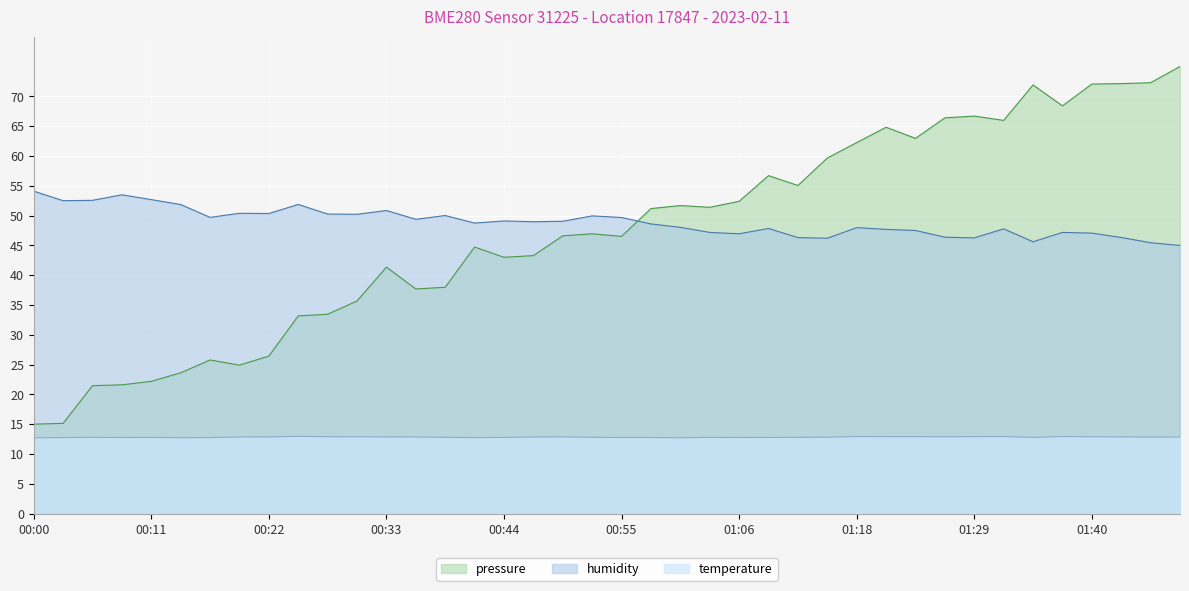

How many values in the humidity series exceed 48?

23